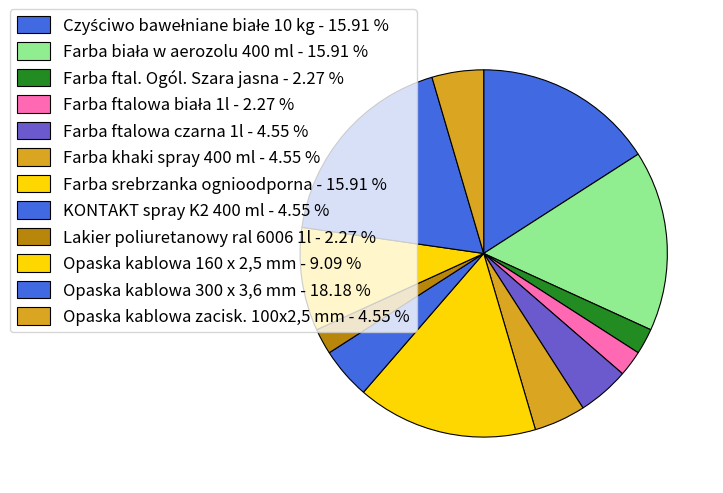

Is it true that Farba ftalowa biała 1l is 2% of the pie?

True